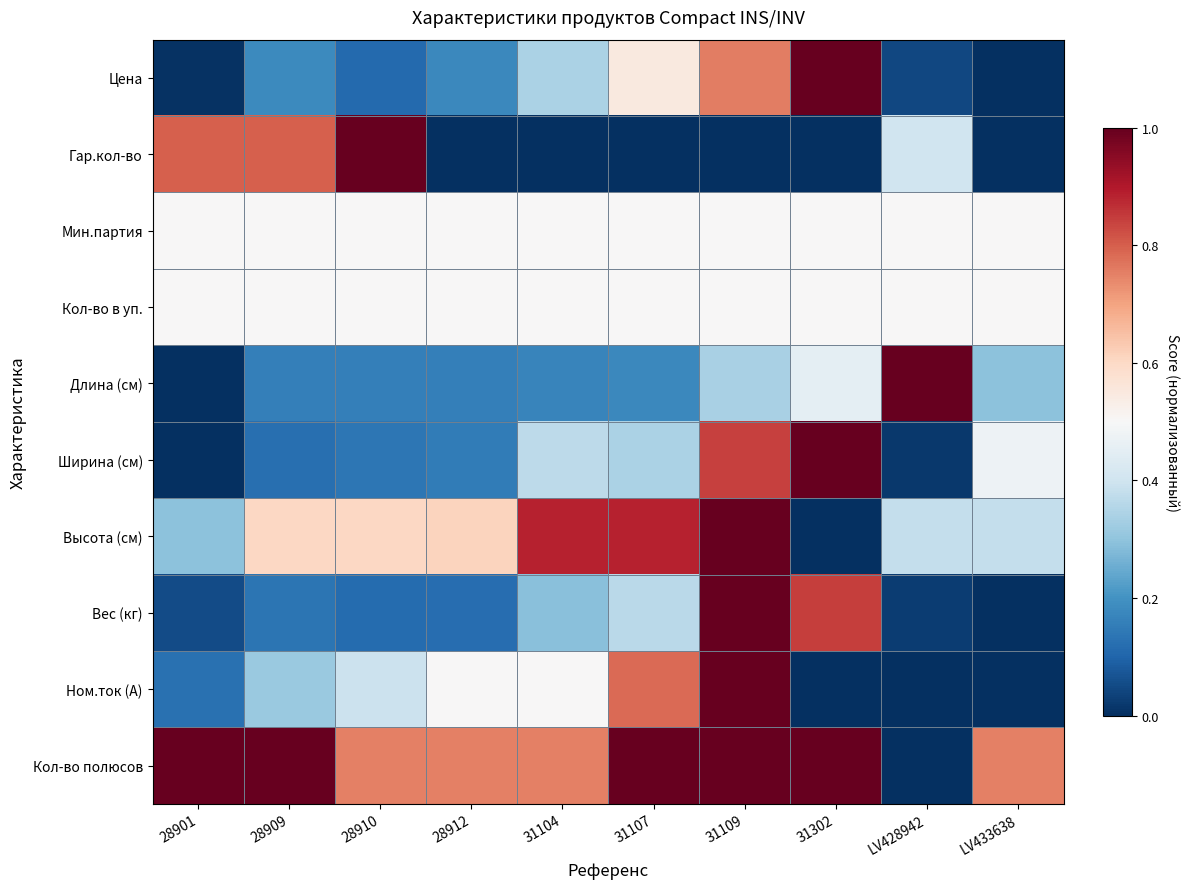

How many series are shown in this chart?

10